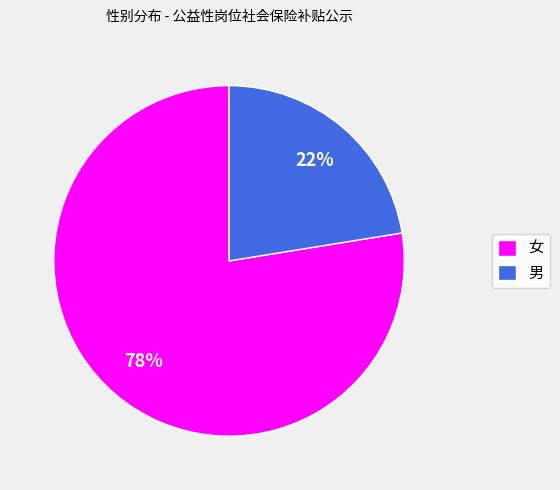

What is the smallest slice in the pie chart?

男